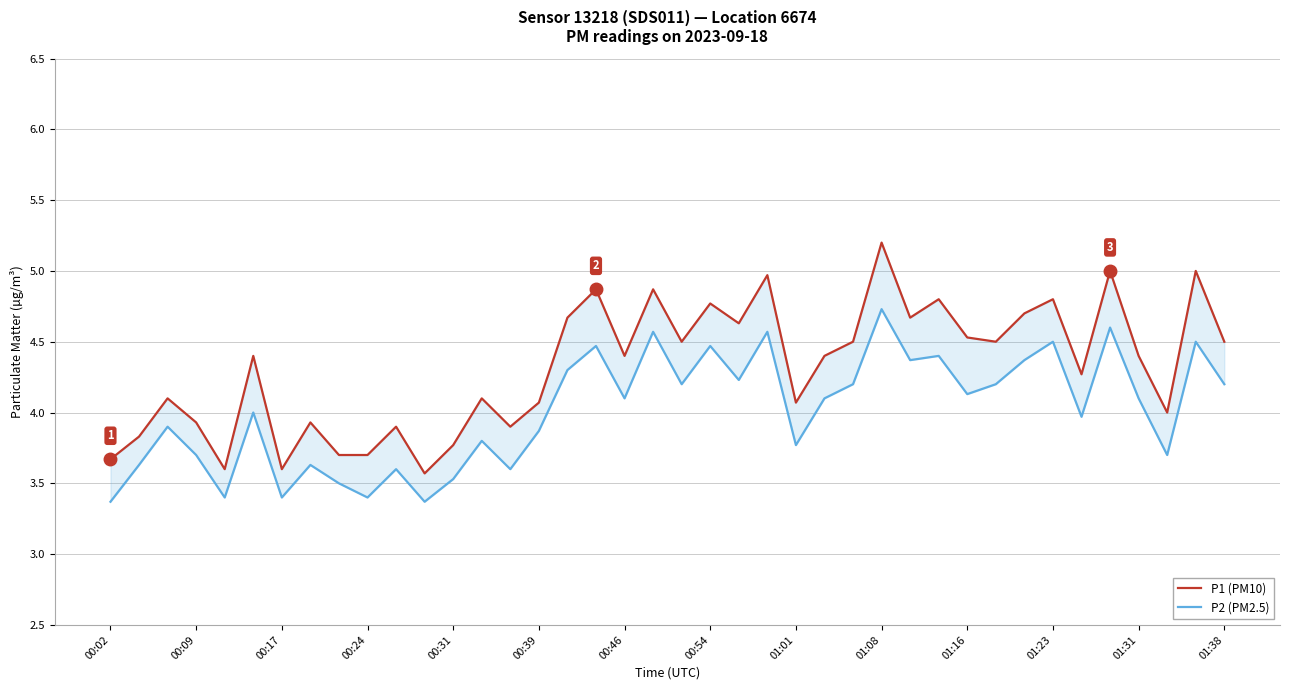

True or false: P2 (PM2.5) and P1 (PM10) intersect in this chart.

False